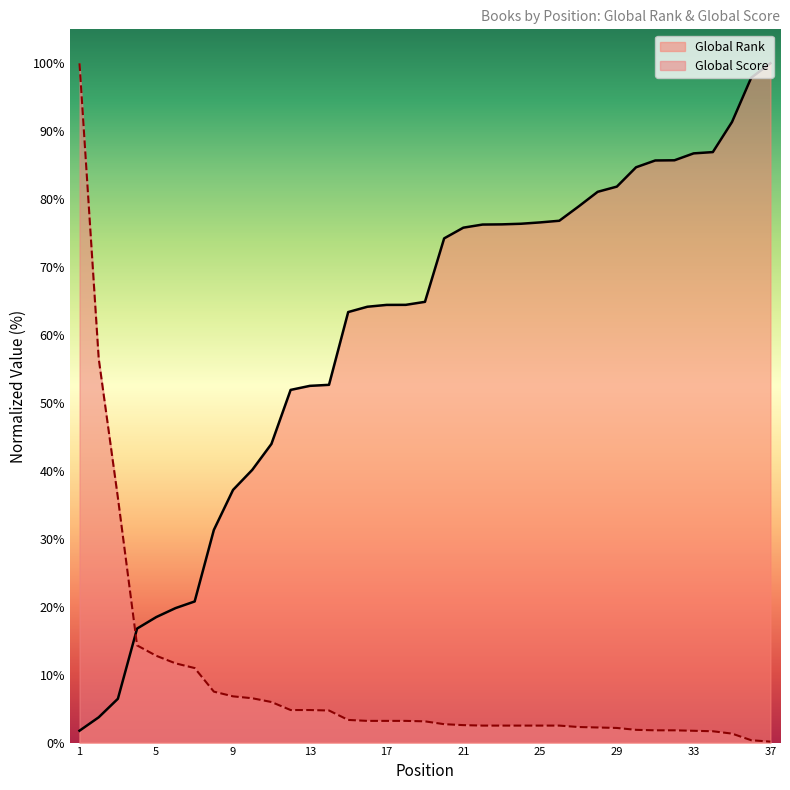

At 33, list the series in order from largest to smallest.

Global Rank, Global Score